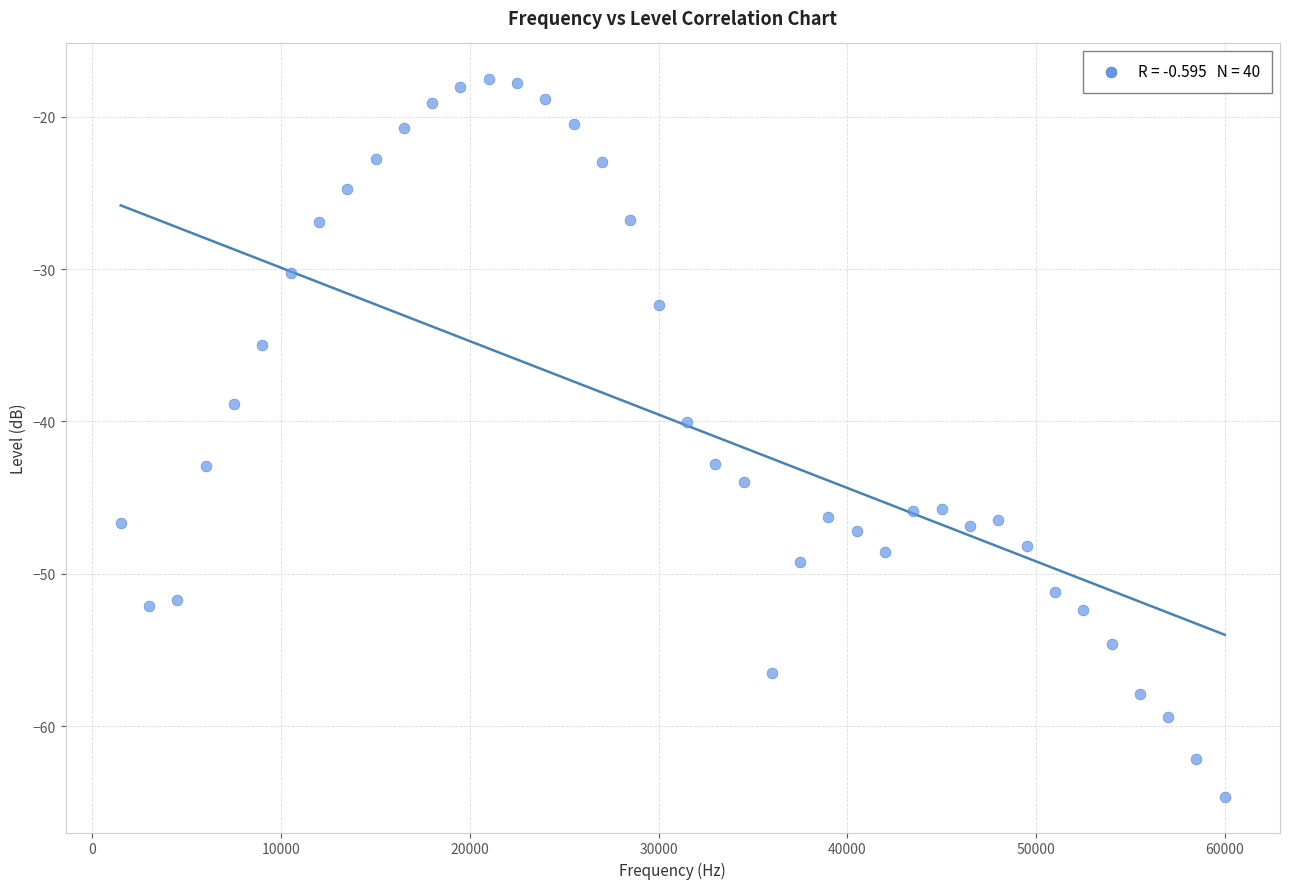

What is the range of Y values (max minus min)?

47.0